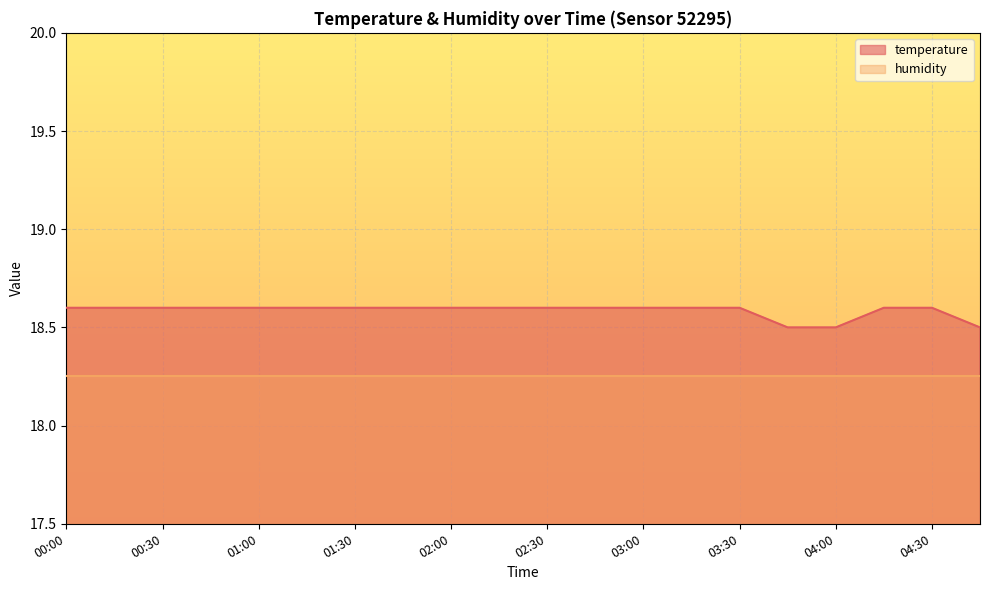

Which series has the widest spread of values?

temperature